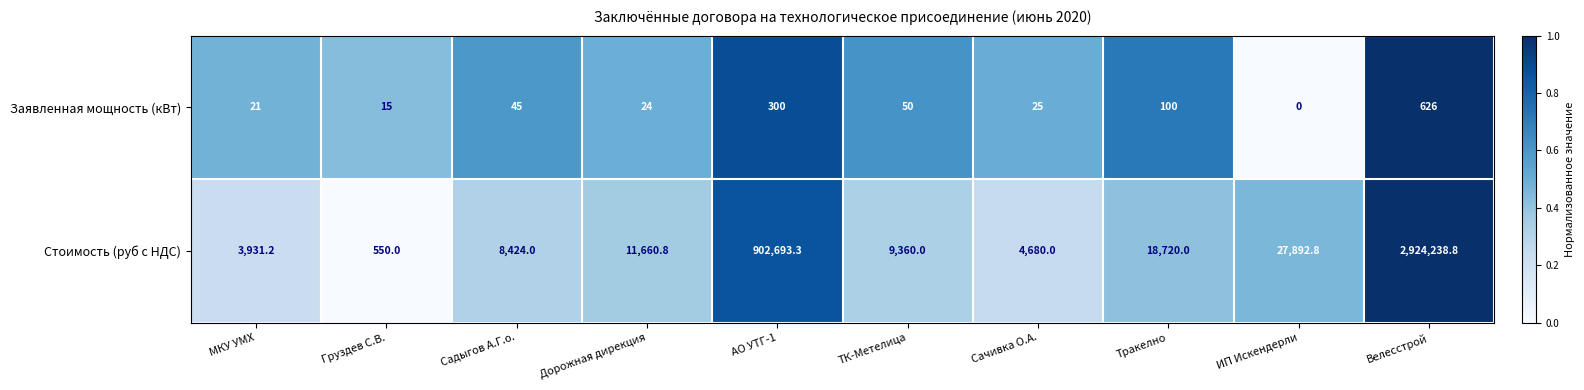

Which series has the largest total across all categories?

Стоимость (руб с НДС)